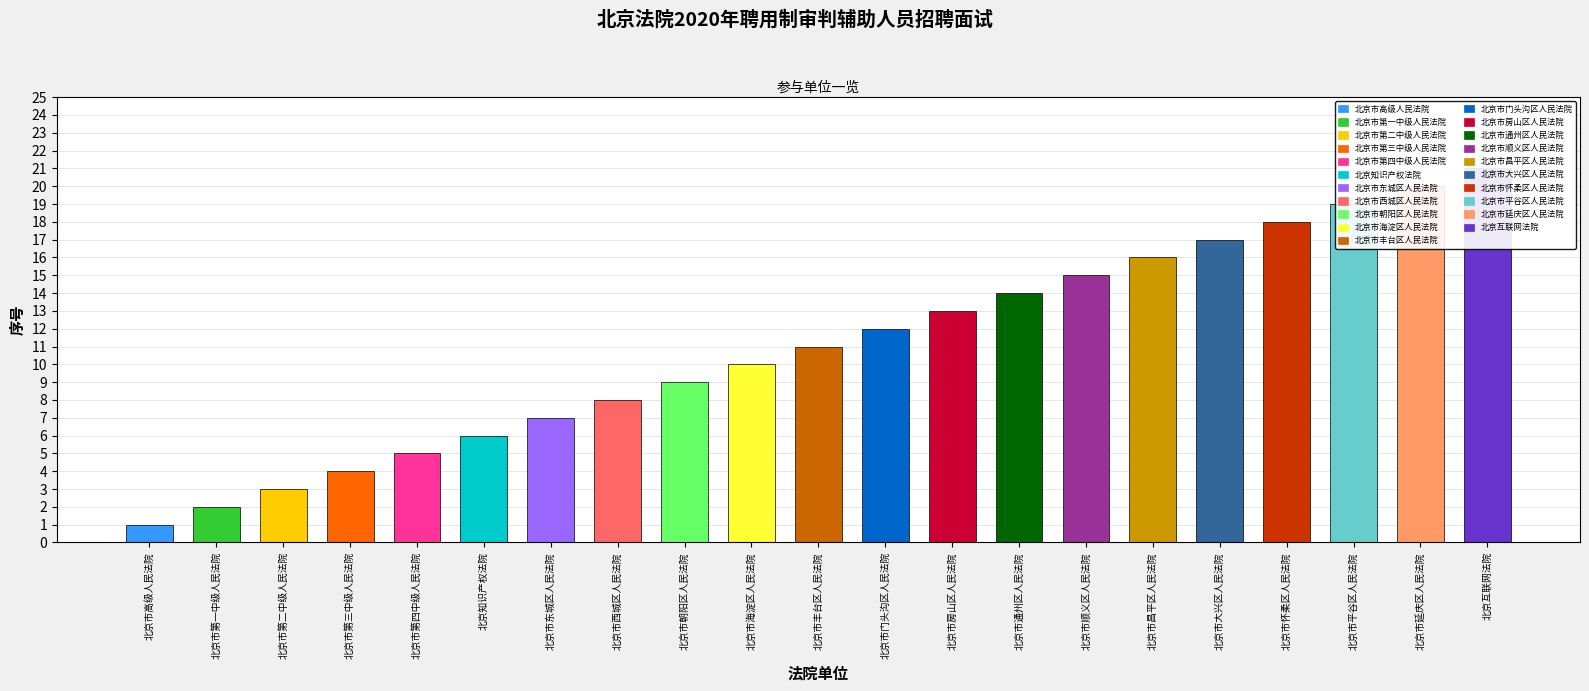

At which label is the value closest to 11?

北京市丰台区人民法院